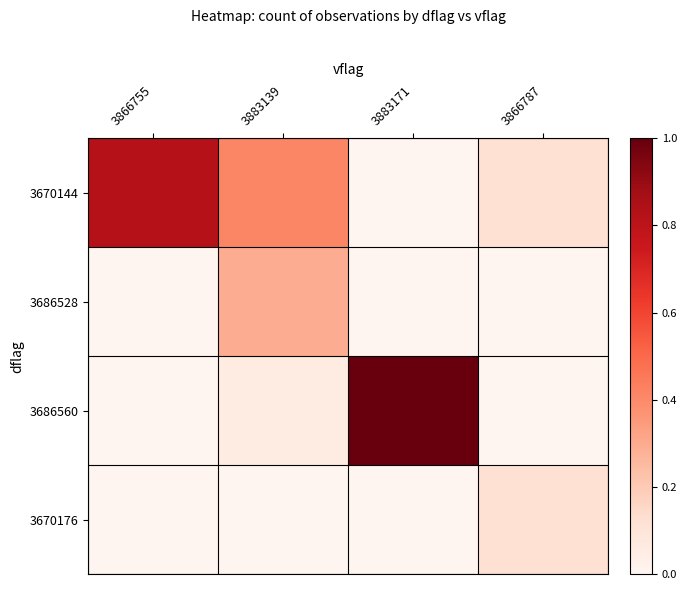

Reading left to right, list all the values displayed in this chart.

3670144: 3866755=0.8	3883139=0.4	3883171=0.0	3866787=0.1
3686528: 3866755=0.0	3883139=0.3	3883171=0.0	3866787=0.0
3686560: 3866755=0.0	3883139=0.1	3883171=1.0	3866787=0.0
3670176: 3866755=0.0	3883139=0.0	3883171=0.0	3866787=0.1